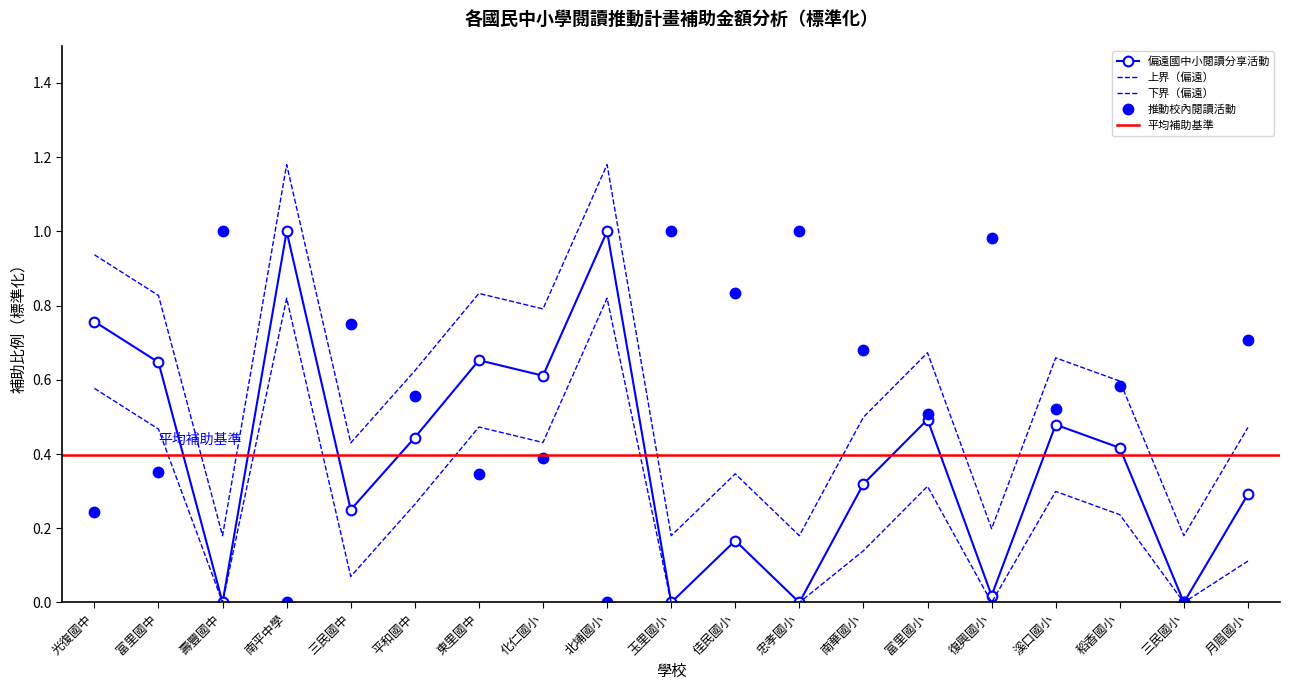

What is the label of the 4th point from the left?

南平中學